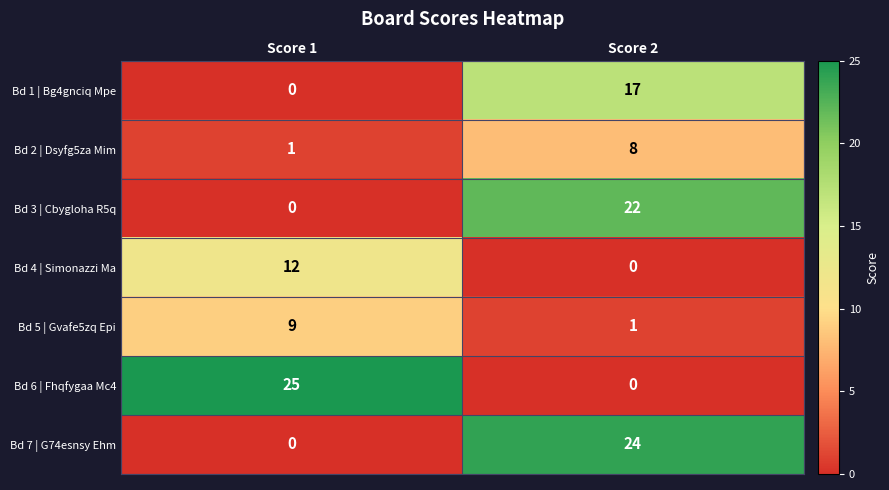

Rank the categories by Bd 7 | G74esnsy Ehm value from lowest to highest.

Score 1, Score 2